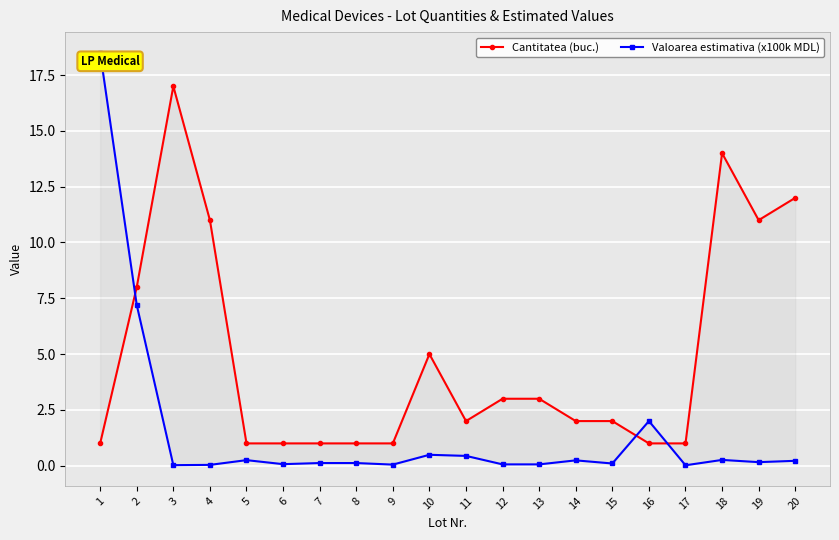

Reading left to right, extract all data points from this chart.

Cantitatea (buc.): 1.0	8.0	17.0	11.0	1.0	1.0	1.0	1.0	1.0	5.0	2.0	3.0	3.0	2.0	2.0	1.0	1.0	14.0	11.0	12.0
Valoarea estimativa (x100k MDL): 18.5	7.2	0.0	0.0	0.2	0.1	0.1	0.1	0.1	0.5	0.4	0.1	0.1	0.2	0.1	2.0	0.0	0.3	0.2	0.2